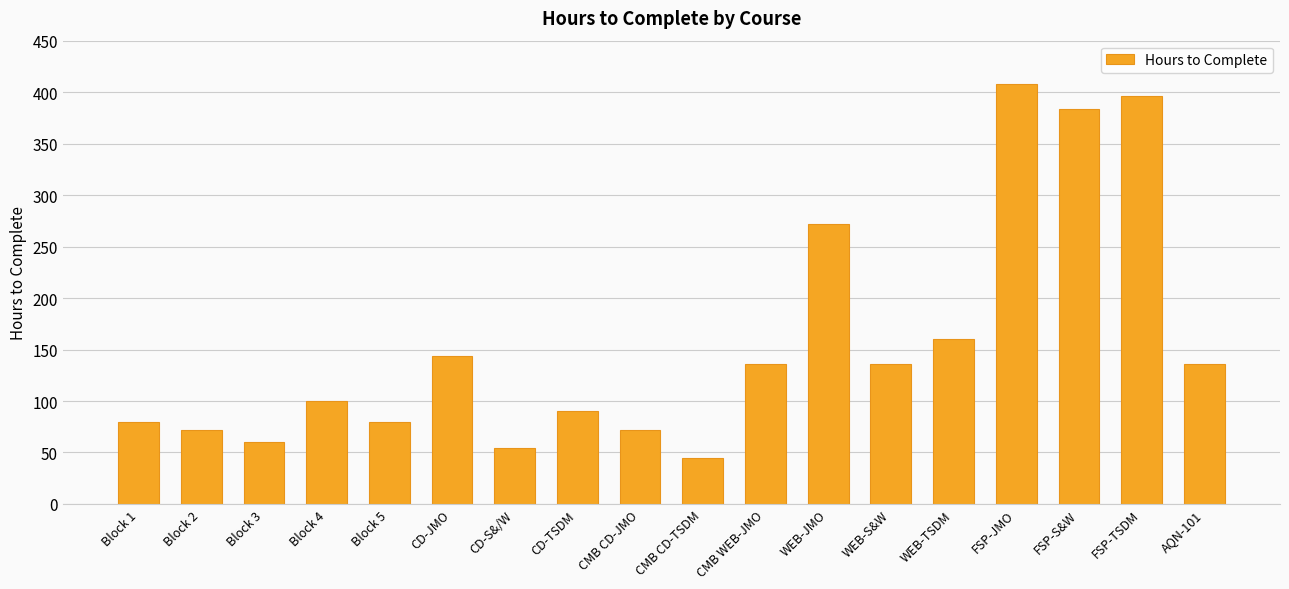

Reading left to right, list all the values displayed in this chart.

Block 1=80	Block 2=72	Block 3=60	Block 4=100	Block 5=80	CD-JMO=144	CD-S&/W=54	CD-TSDM=90	CMB CD-JMO=72	CMB CD-TSDM=45	CMB WEB-JMO=136	WEB-JMO=272	WEB-S&W=136	WEB-TSDM=160	FSP-JMO=408	FSP-S&W=384	FSP-TSDM=396	AQN-101=136